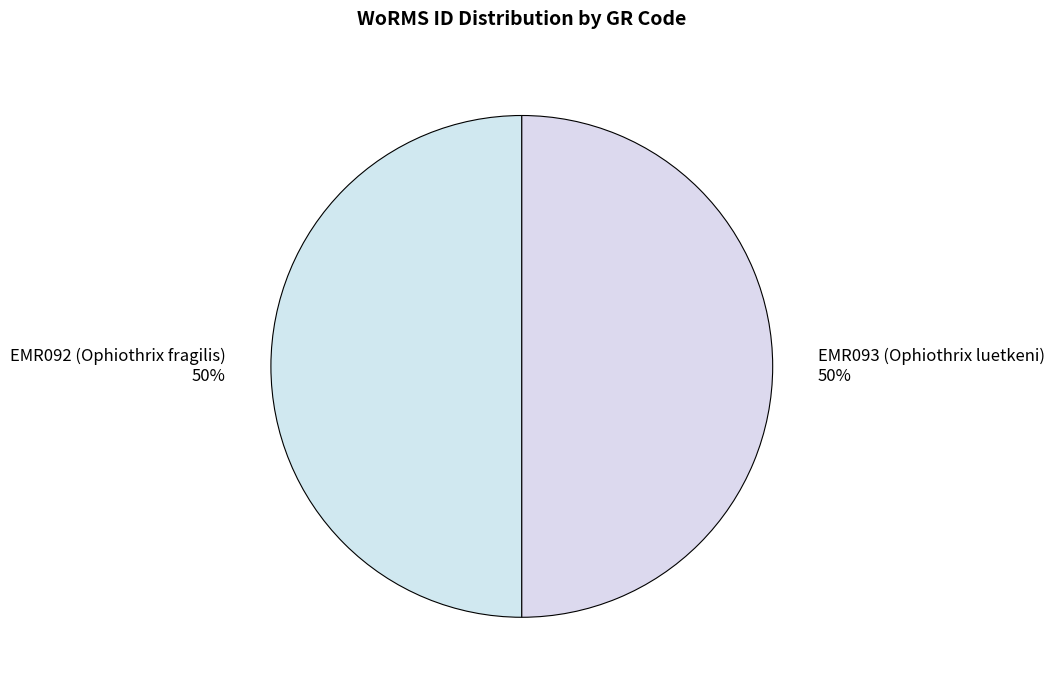

To the nearest percent, what is the average slice percentage?

50%